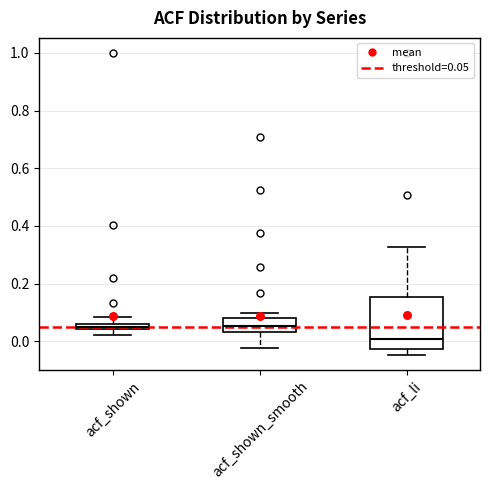

Where does the median line of the box for acf_shown_smooth sit on the y-axis? The values are not printed on the chart, so give them approximately, as read against the axis.

0.06